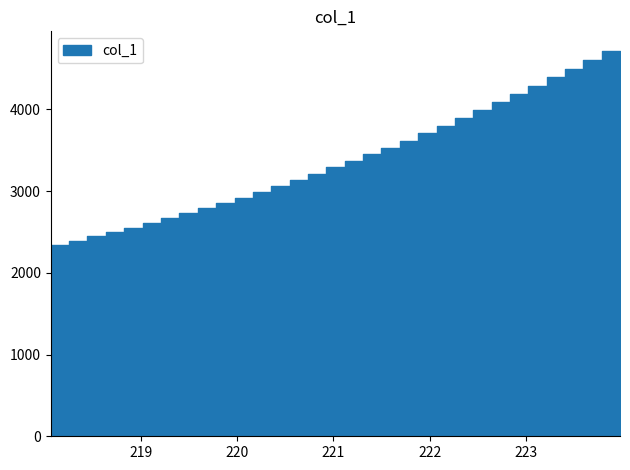

What is the difference between the maximum and minimum values?

2425.4